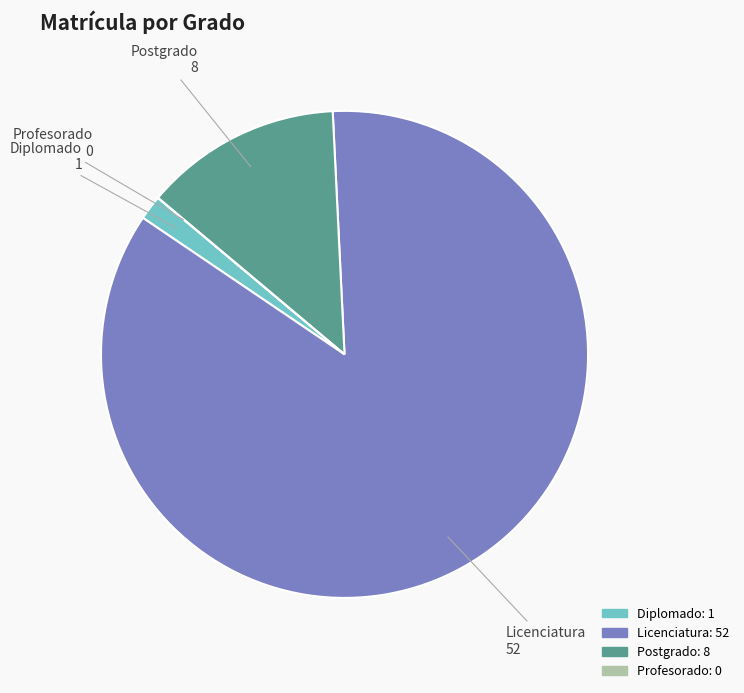

What is the largest slice in the pie chart?

Licenciatura